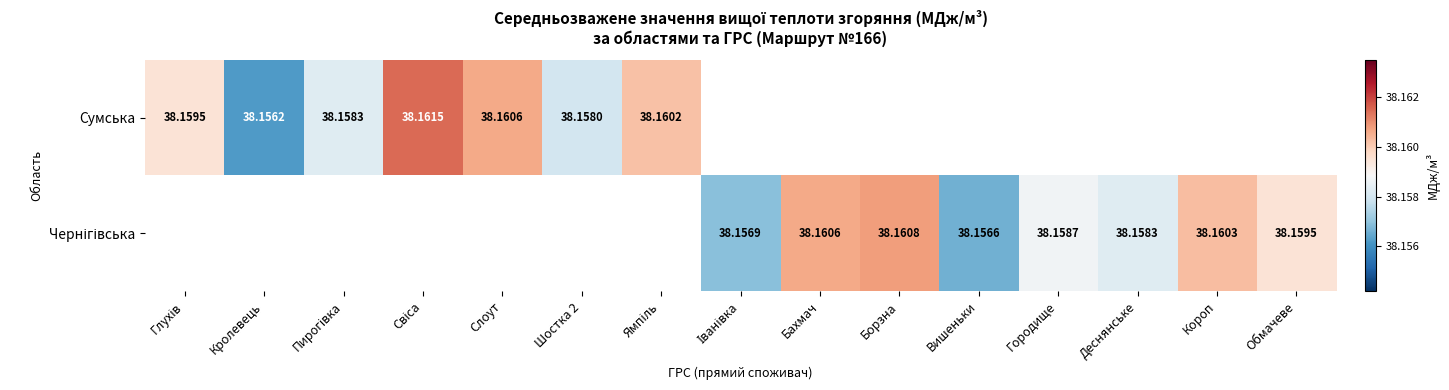

Where is Сумська nearest to the value 38?

Кролевець